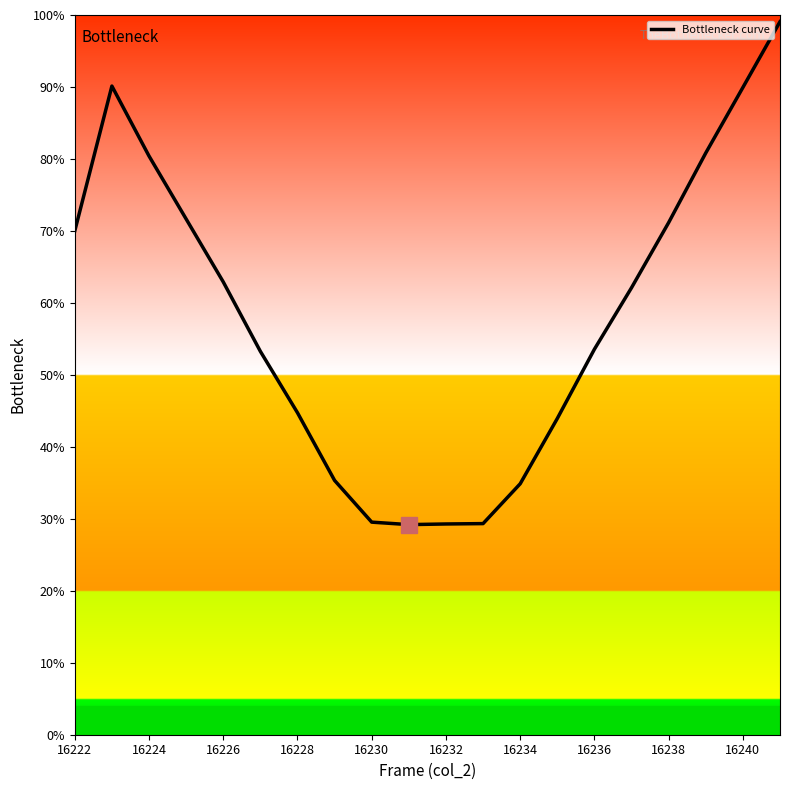

Does the chart have visible grid lines?

No